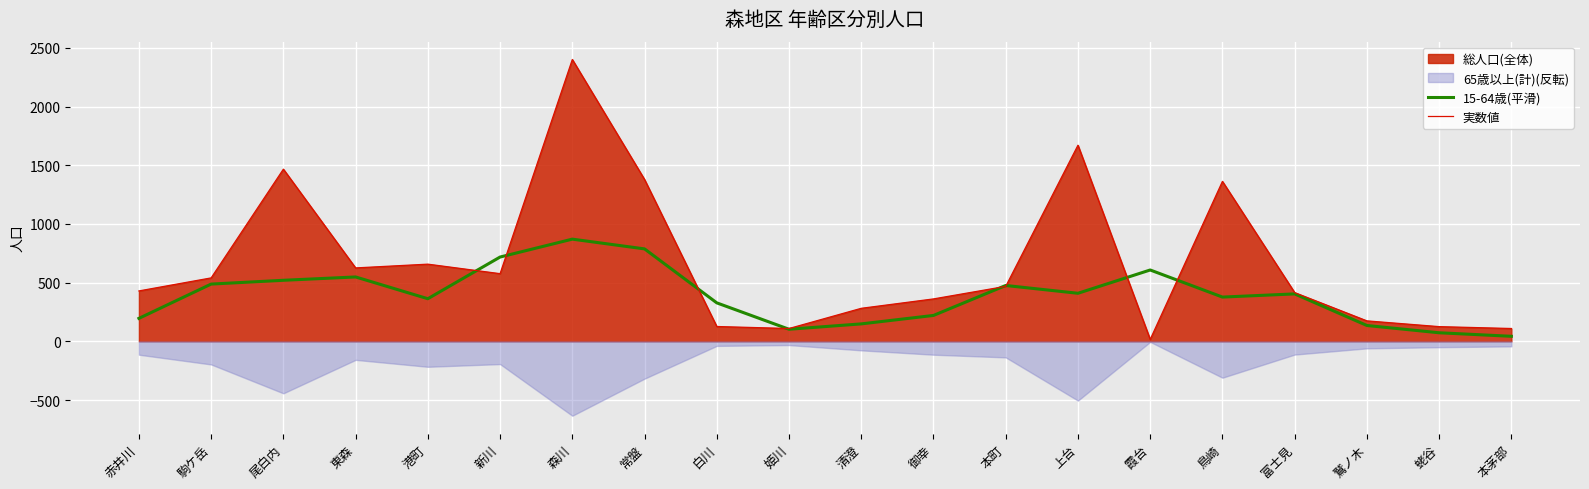

What is the average value of the 実数値 series?

665.4